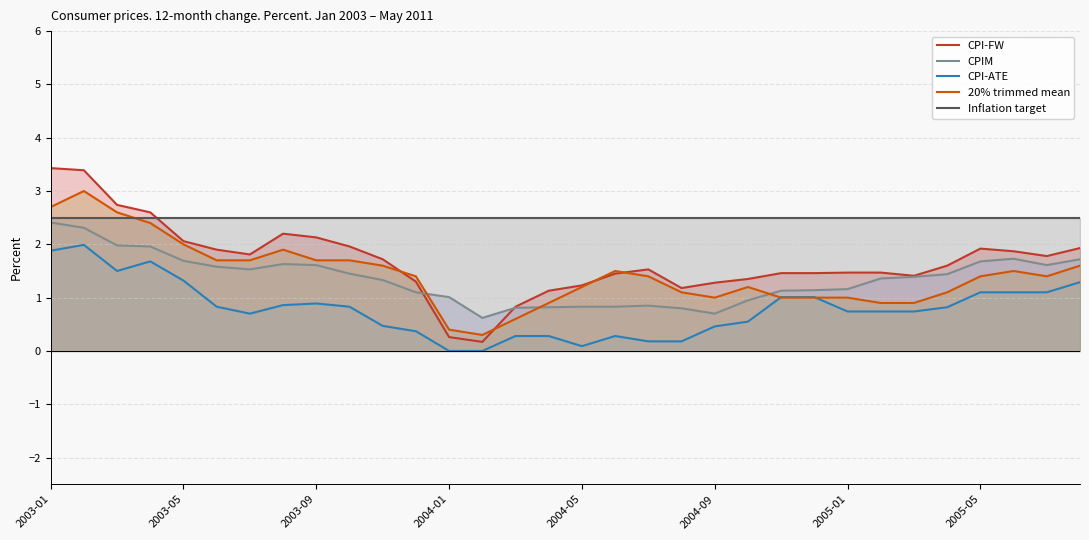

At how many categories does at least one series exceed 0?

32